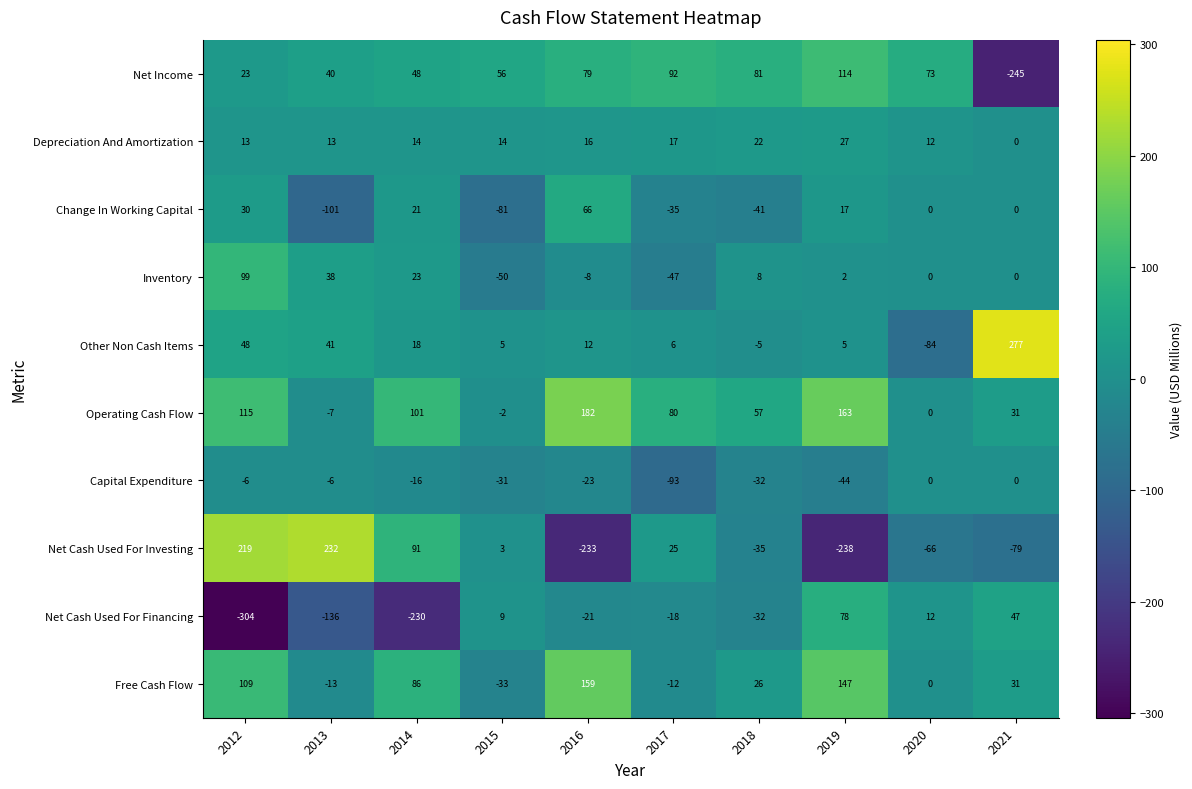

Rank the series by their maximum value, from highest to lowest.

Other Non Cash Items, Net Cash Used For Investing, Operating Cash Flow, Free Cash Flow, Net Income, Inventory, Net Cash Used For Financing, Change In Working Capital, Depreciation And Amortization, Capital Expenditure